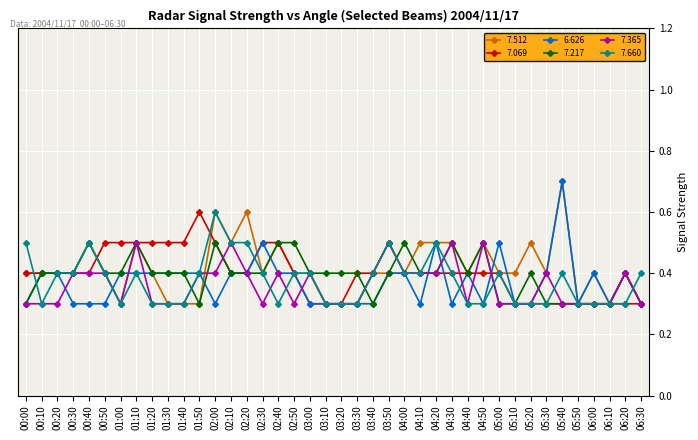

What is the label of the 20th point from the right?

03:20